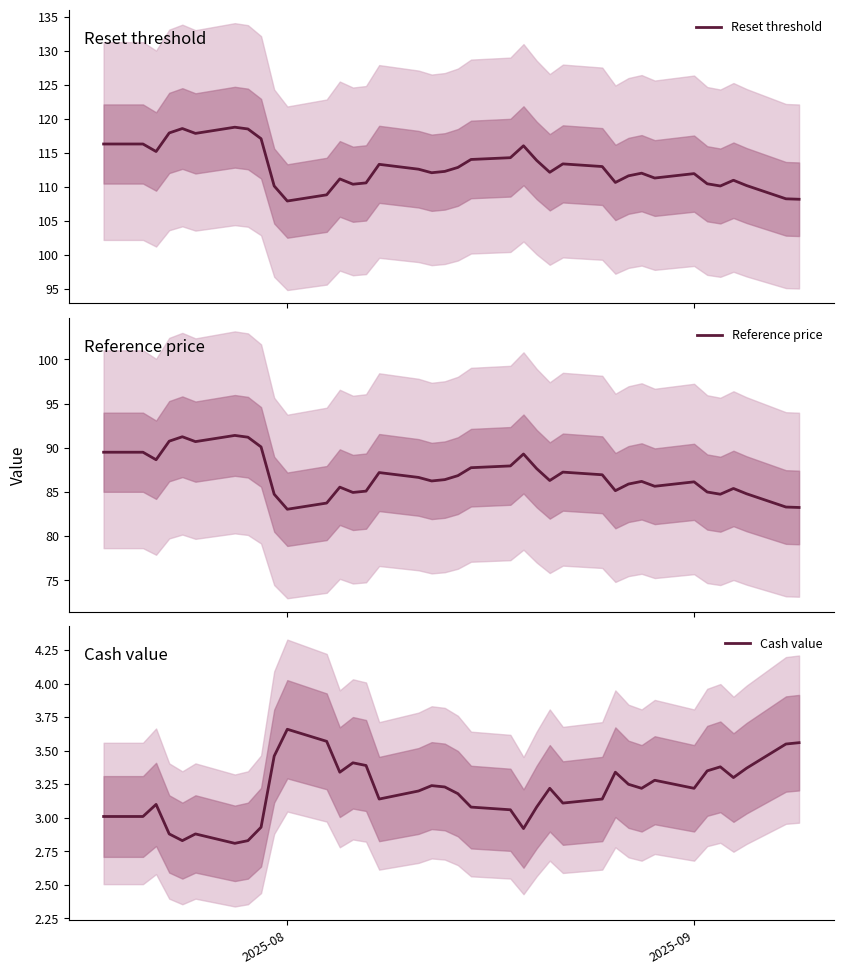

How many interior local peaks does the Reset threshold series have?

9